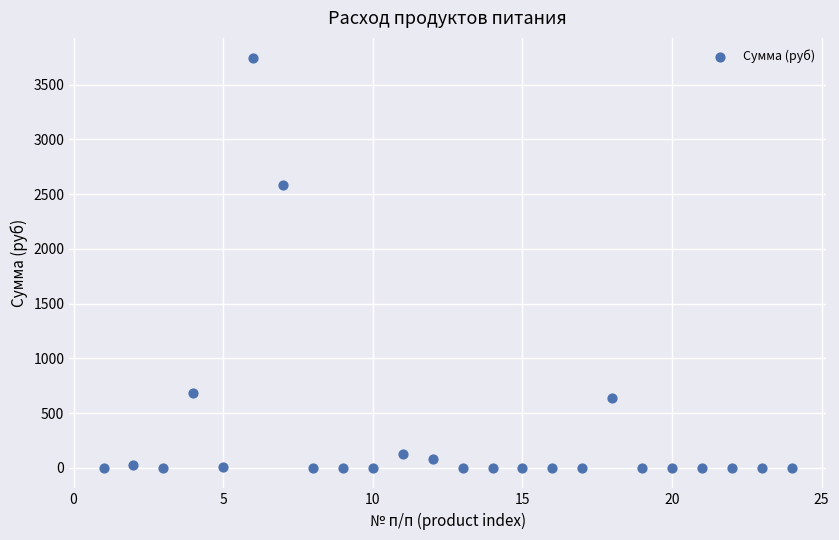

What Y value in the scatter plot is closest to 1869?

2586.2